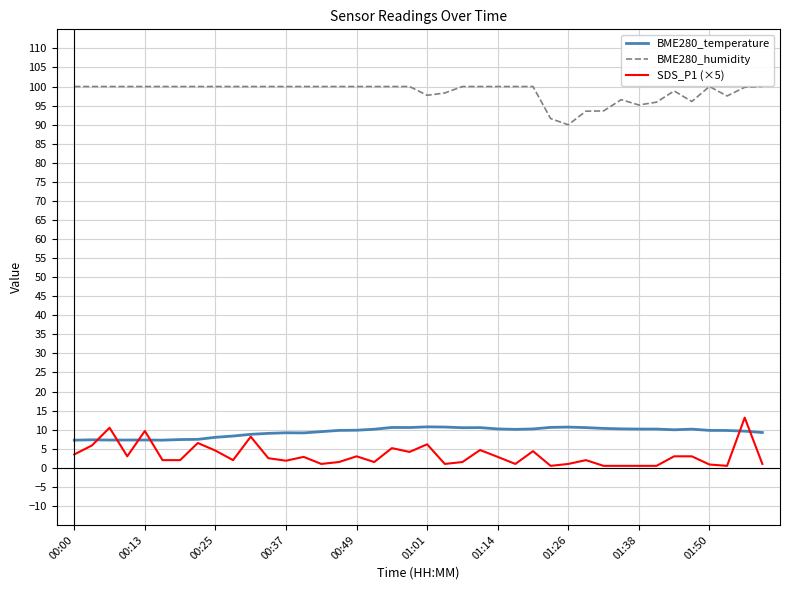

What is the lowest value of the BME280_humidity series?

90.0